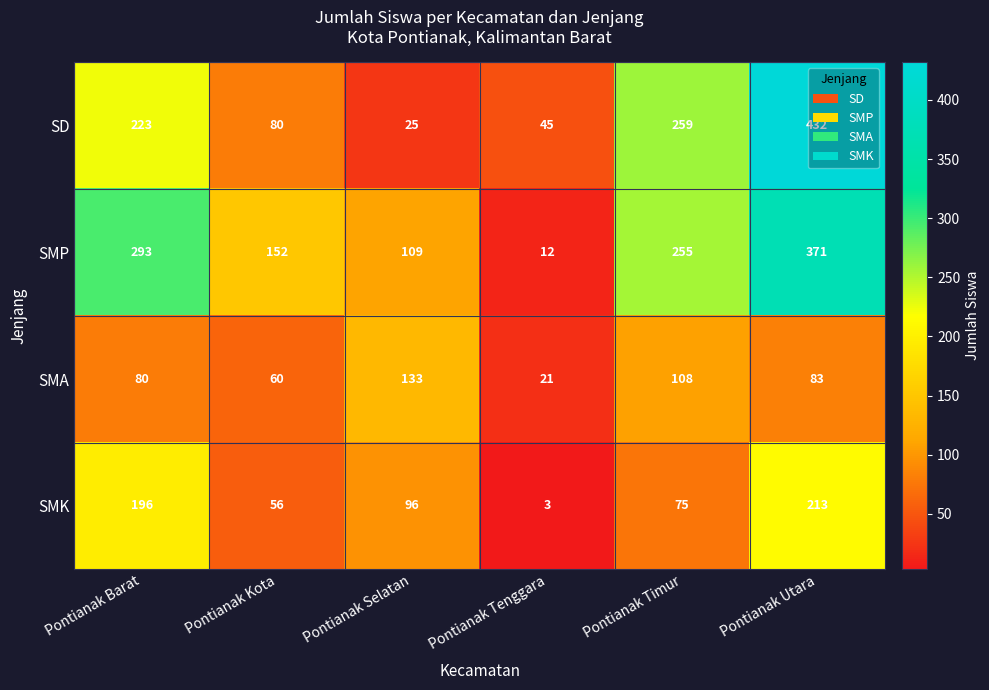

Which category has the lowest value across all series?

Pontianak Tenggara